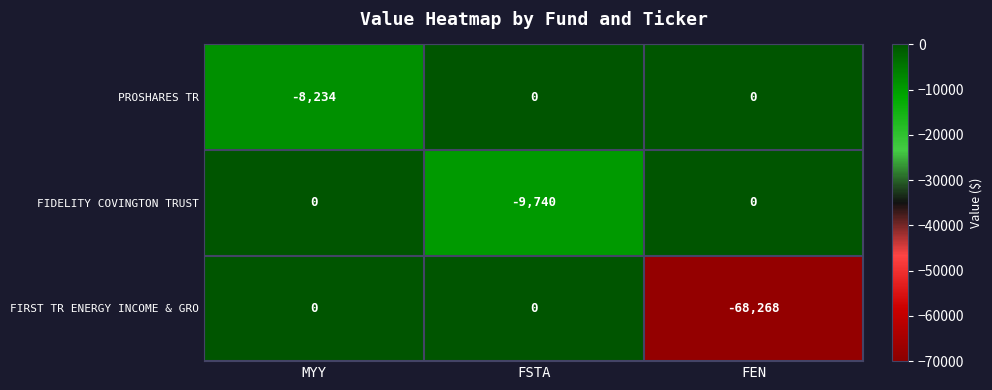

Reading left to right, transcribe all the data shown in this chart.

PROSHARES TR: MYY=-8234	FSTA=0	FEN=0
FIDELITY COVINGTON TRUST: MYY=0	FSTA=-9740	FEN=0
FIRST TR ENERGY INCOME & GRO: MYY=0	FSTA=0	FEN=-68268